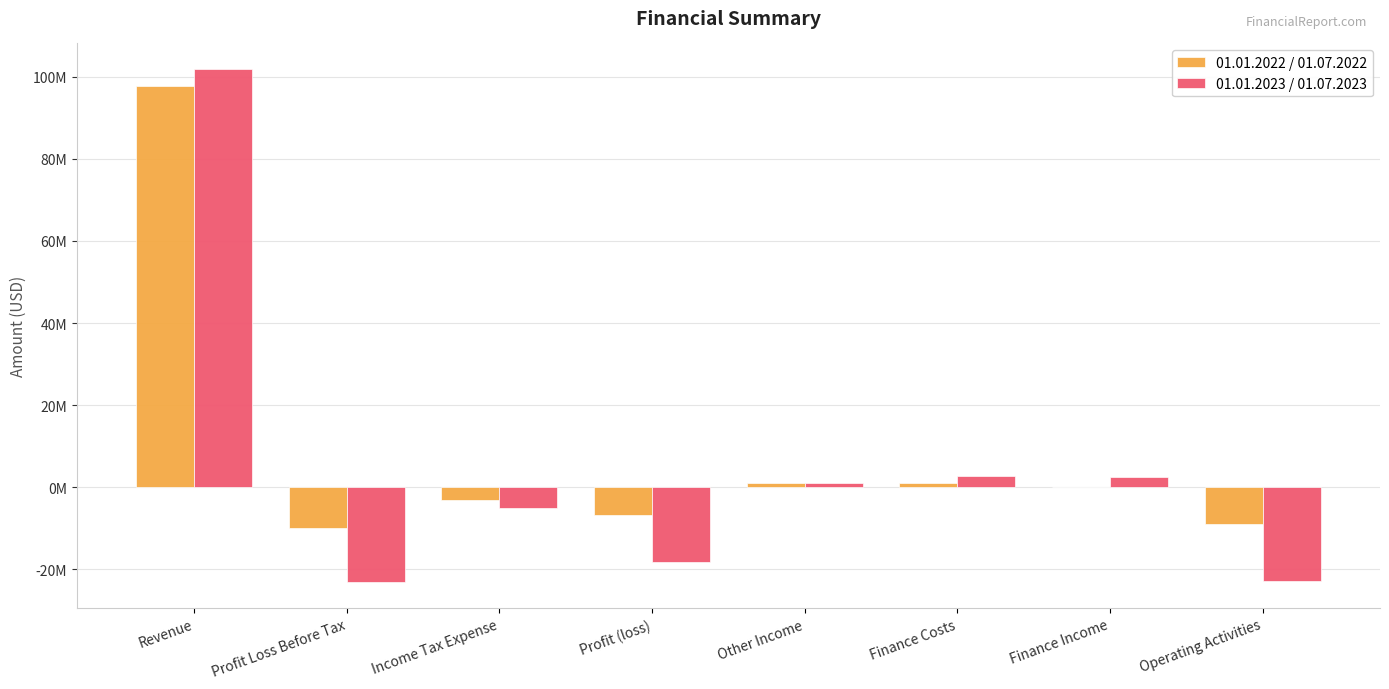

Are the bars grouped side by side (vs. stacked)?

Yes